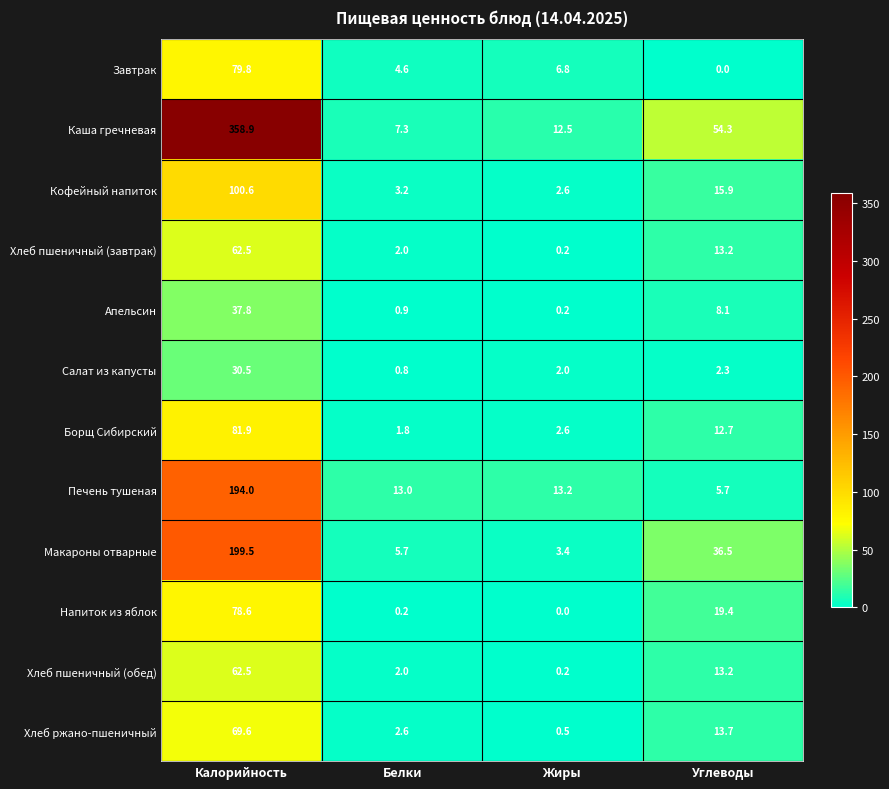

What is the maximum value shown in the chart?

358.9